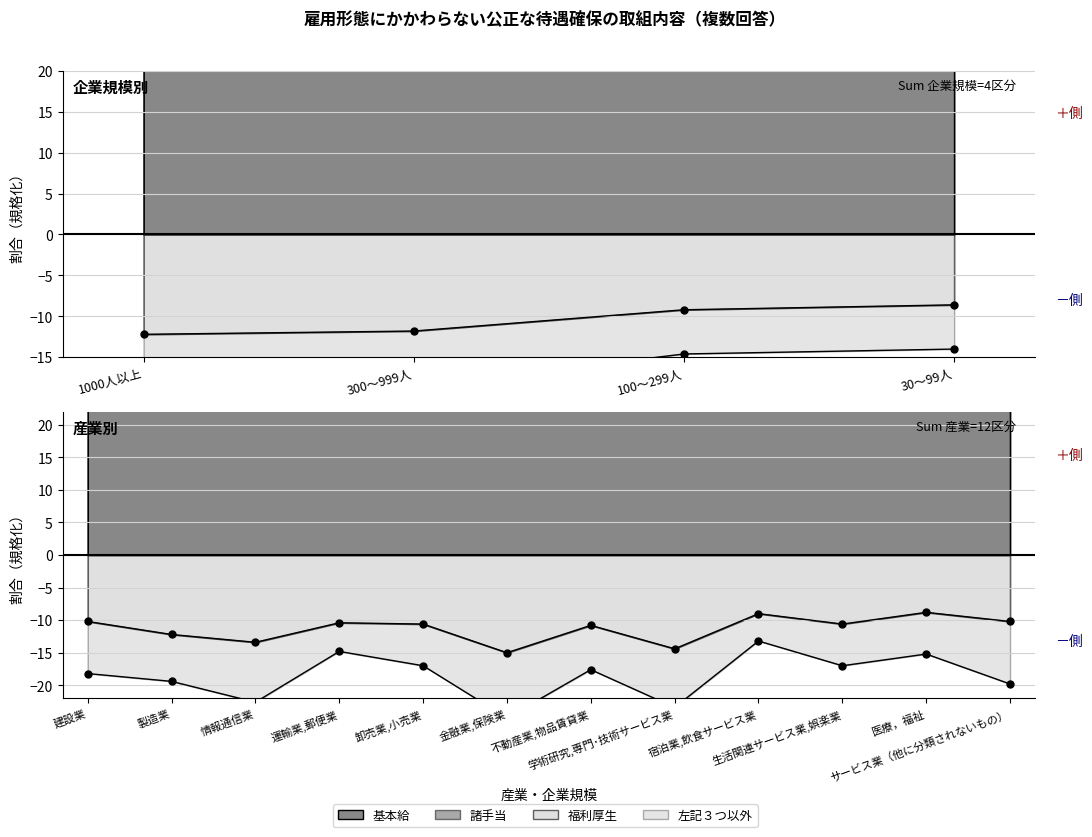

Is it true that 基本給 equals 79 at 30～99人?

False